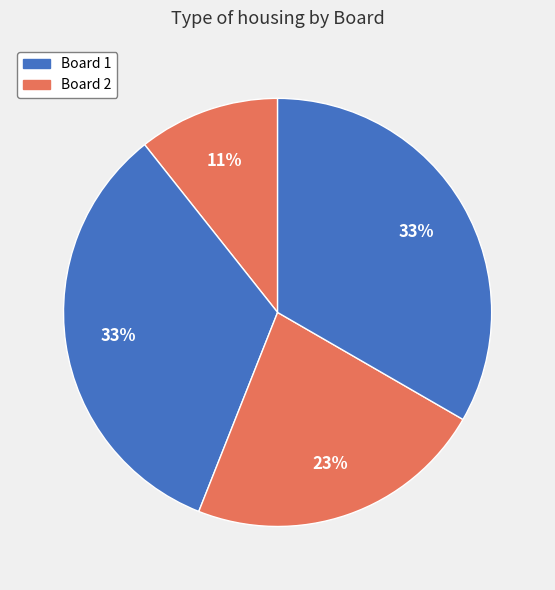

How many segments does this pie chart have?

4